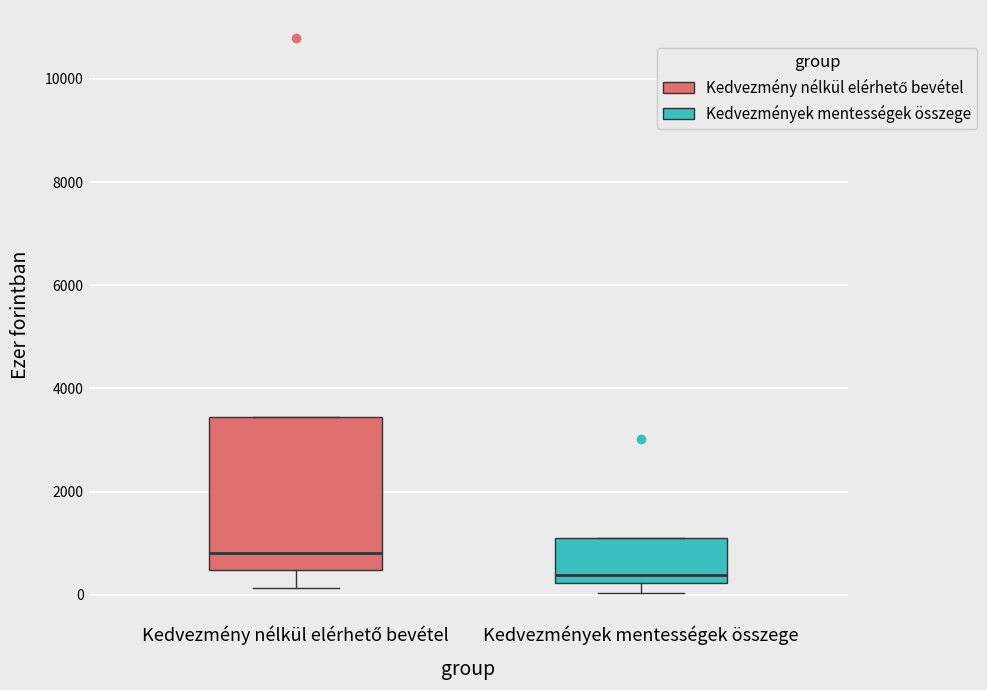

Reading left to right, transcribe this box plot: for each box, give where its median line is, the range the box spans, and where its two whiskers end, as read against the y-axis. The values are not printed on the chart, so give them approximately, as read against the axis.

Kedvezmény nélkül elérhető bevétel: median 800, box 400 to 3400, whiskers 200 to 3400
Kedvezmények mentességek összege: median 400, box 200 to 1200, whiskers 0 to 1200